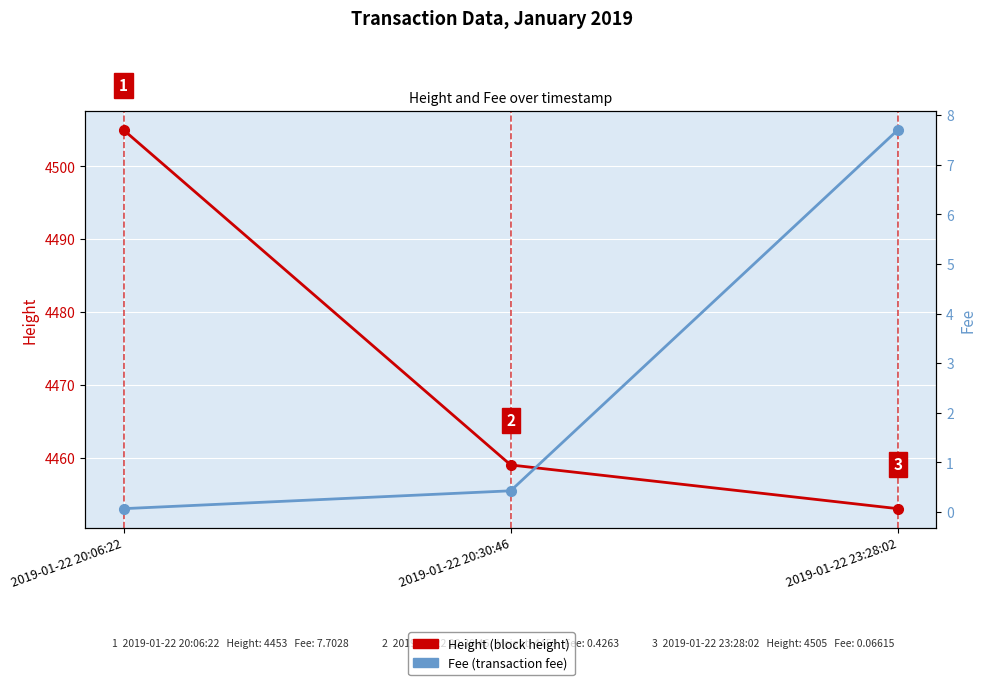

At which label does Height first exceed 4459?

2019-01-22 20:06:22